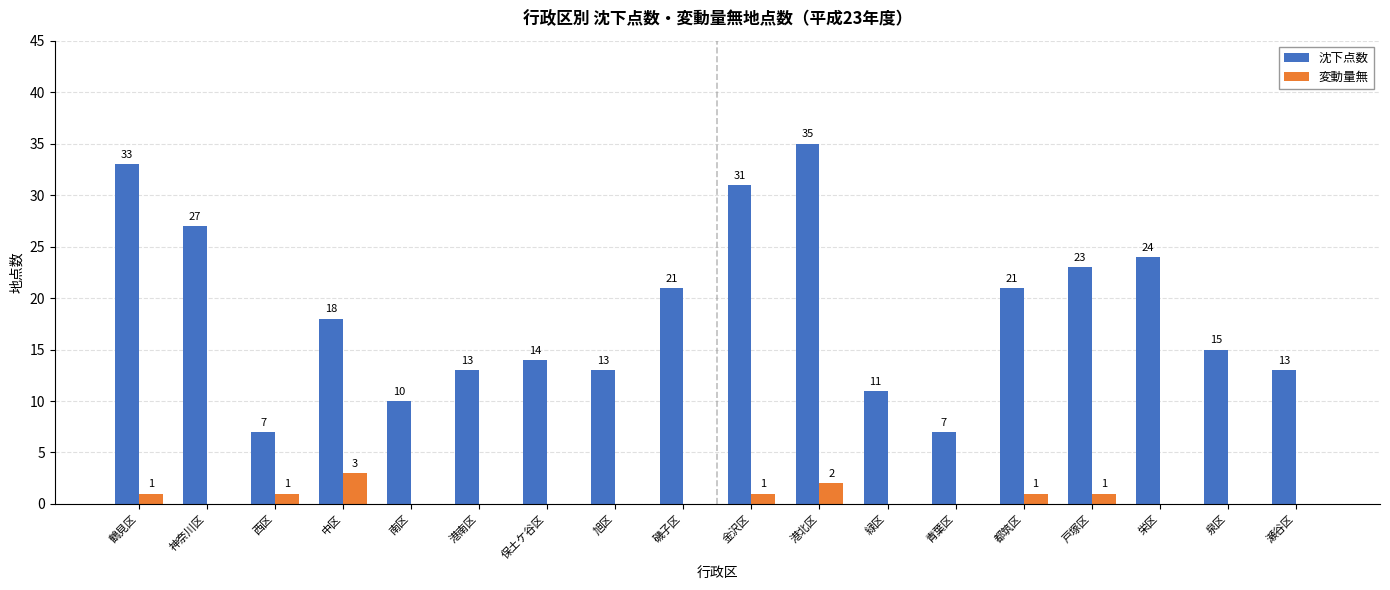

Reading right to left, list all the values displayed in this chart.

沈下点数: 13	15	24	23	21	7	11	35	31	21	13	14	13	10	18	7	27	33
変動量無: 0	0	0	1	1	0	0	2	1	0	0	0	0	0	3	1	0	1